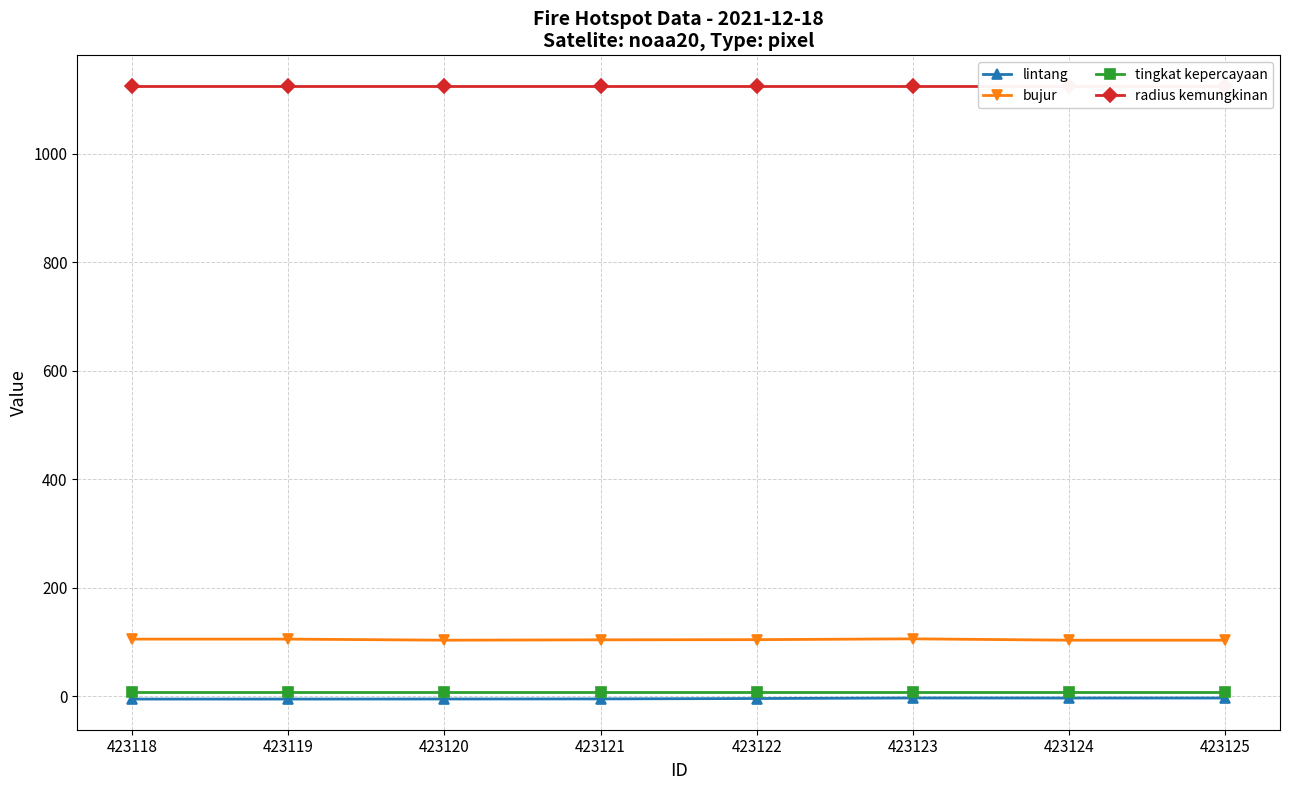

Between 423125 and 423120, which is larger?

423125